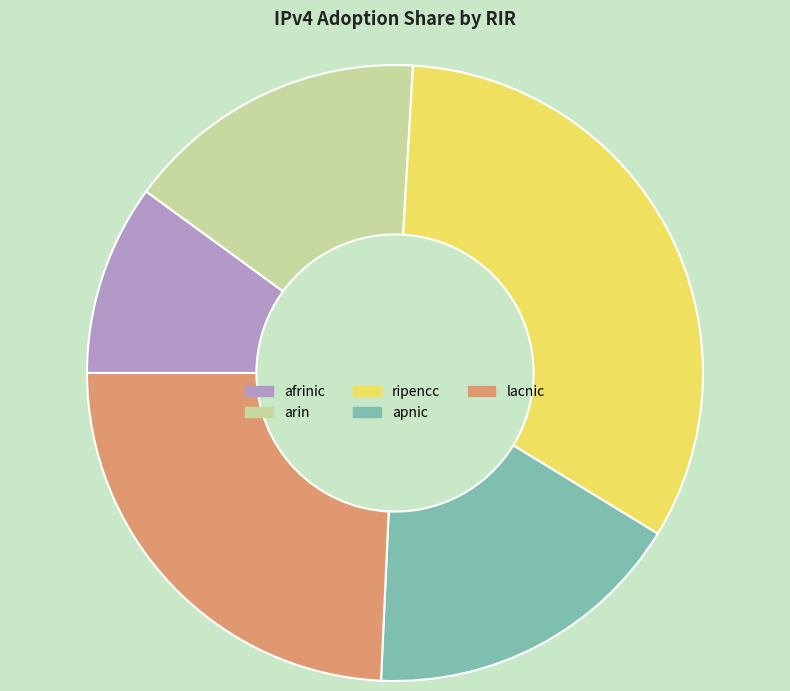

Does afrinic represent more than half of the total?

No